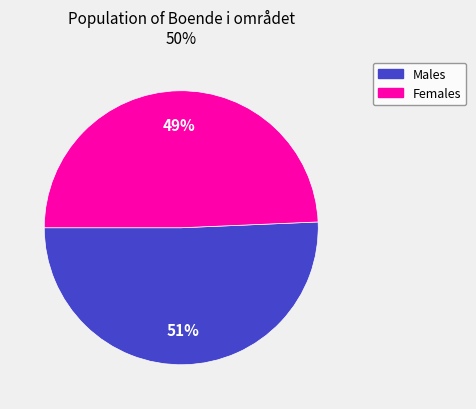

Is there any slice that represents more than half of the pie?

Yes